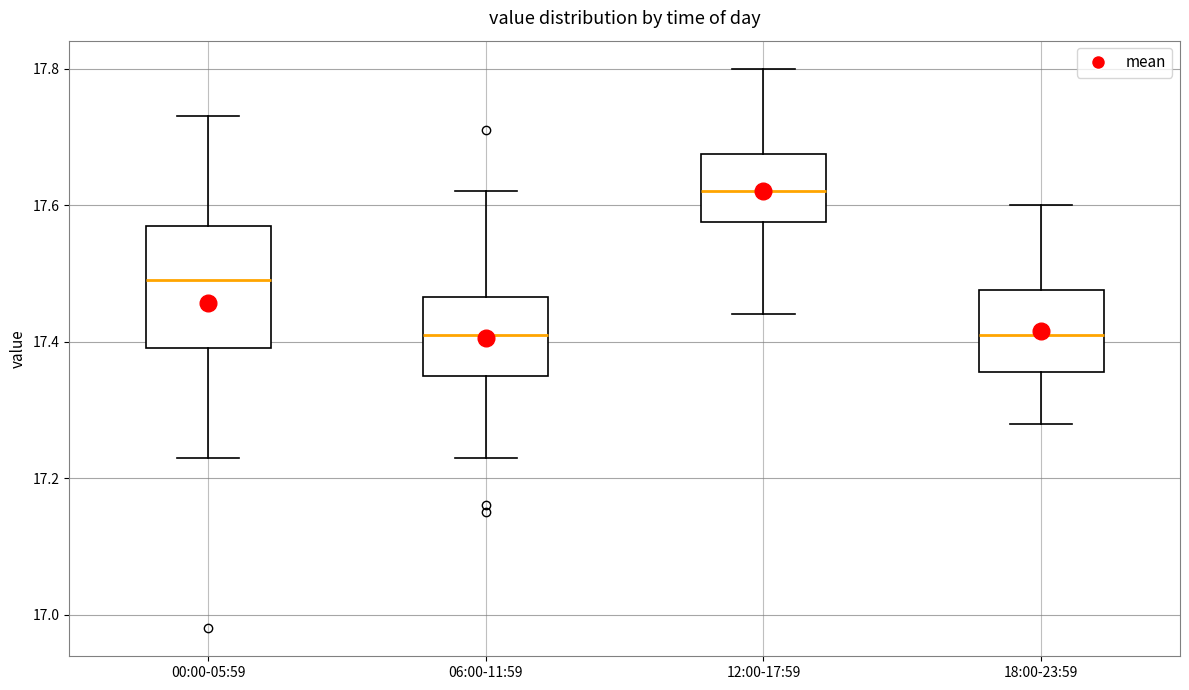

Reading left to right, read every box against the y-axis: the position of its median line, the range the box covers, and the ends of its whiskers. The values are not printed on the chart, so give them approximately, as read against the axis.

00:00-05:59: median 17.50, box 17.40 to 17.58, whiskers 17.24 to 17.74
06:00-11:59: median 17.42, box 17.36 to 17.46, whiskers 17.24 to 17.62
12:00-17:59: median 17.62, box 17.58 to 17.68, whiskers 17.44 to 17.80
18:00-23:59: median 17.42, box 17.36 to 17.48, whiskers 17.28 to 17.60